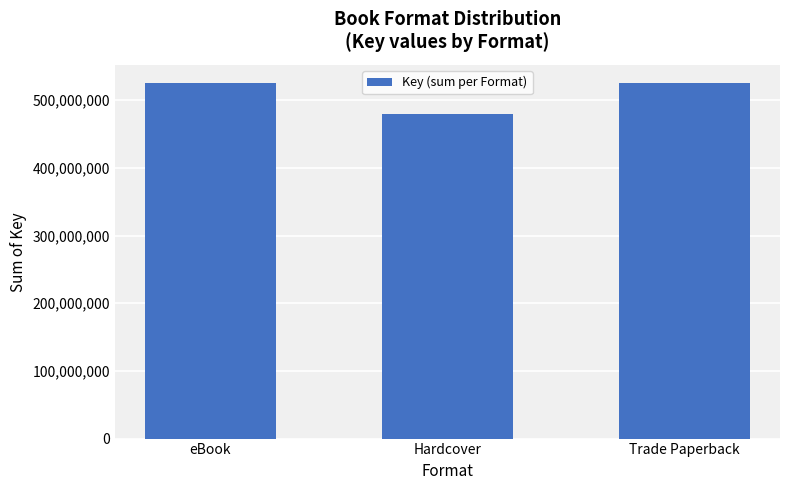

Does the chart contain any negative values?

No